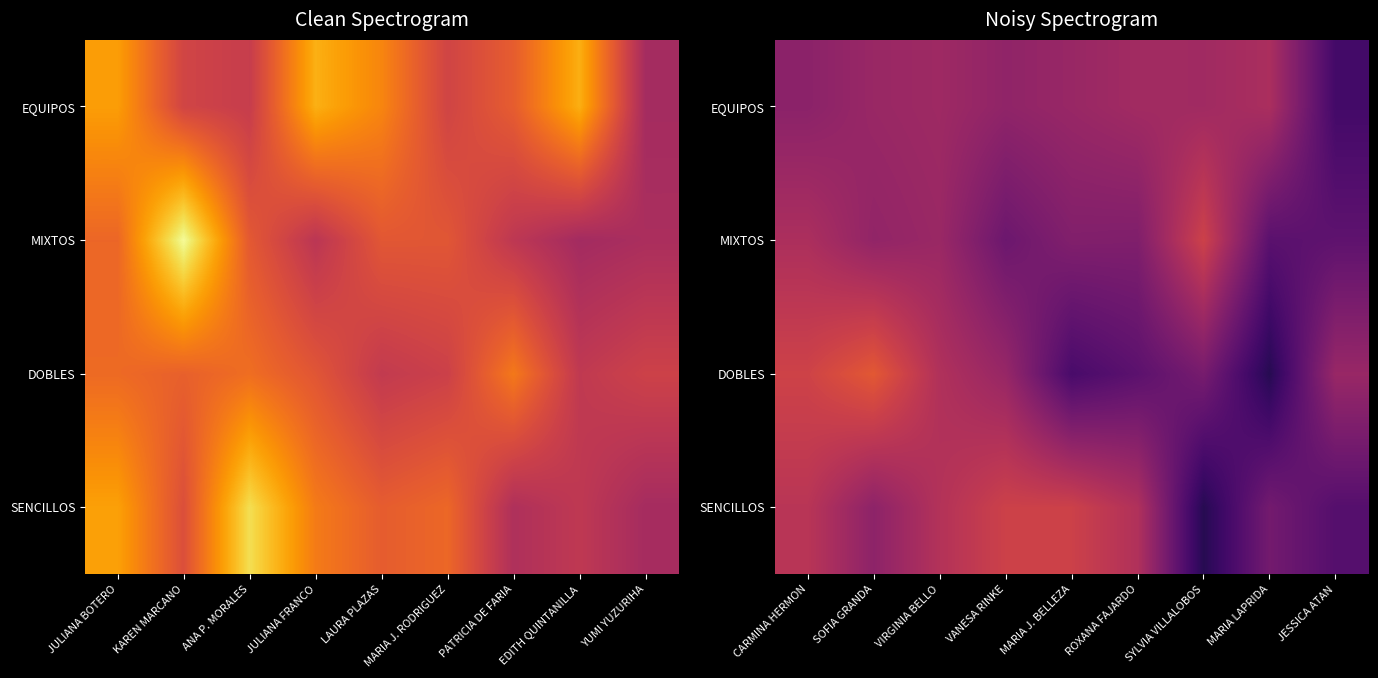

The DOBLES series shows 669 at JESSICA ATAN. True or false?

False